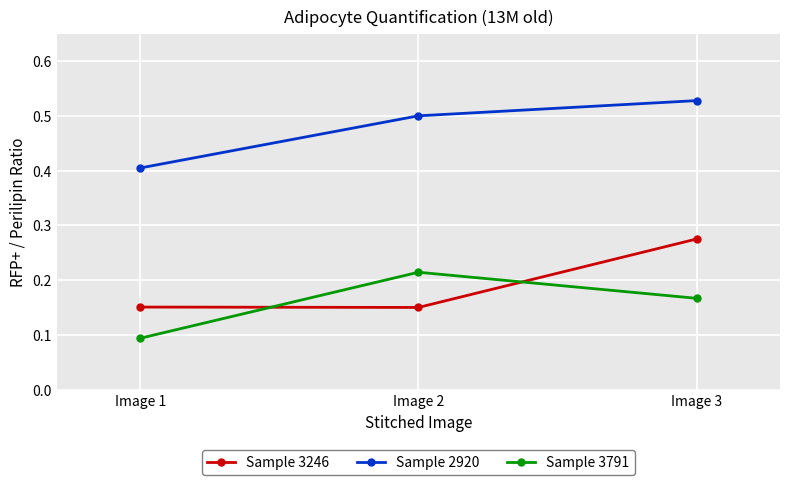

Which series has the largest total across all categories?

Sample 2920